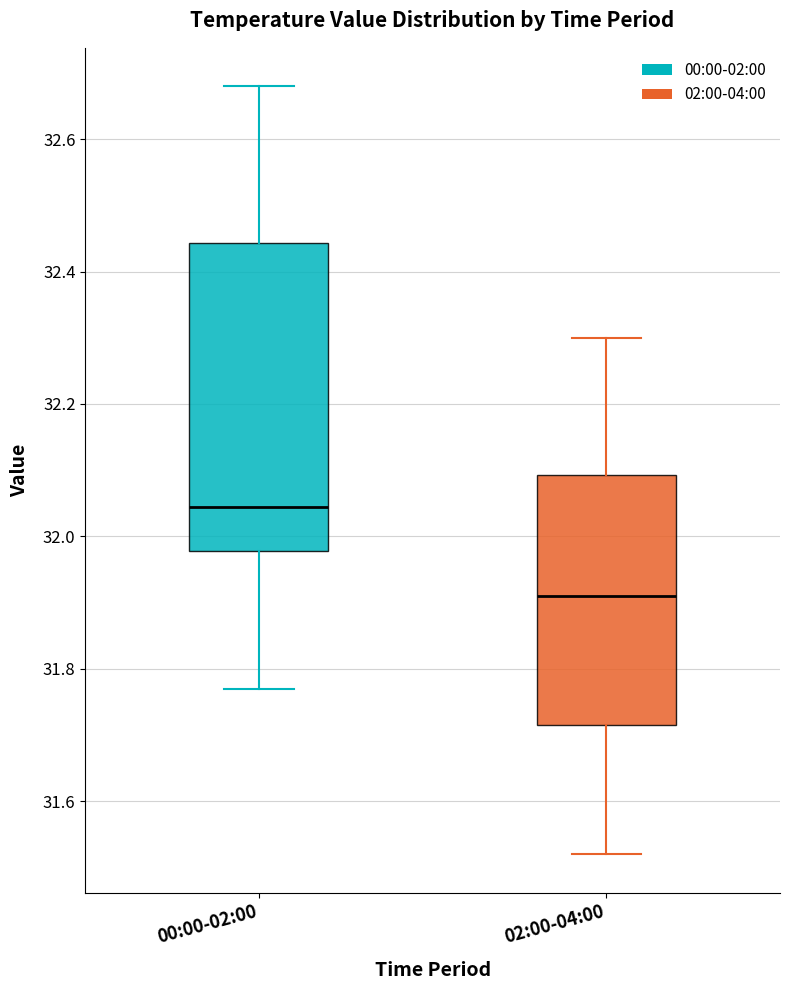

Where does the lower whisker of the box for 02:00-04:00 end on the y-axis? The values are not printed on the chart, so give them approximately, as read against the axis.

31.52